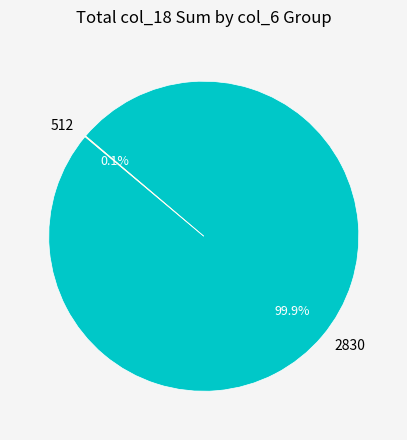

To the nearest percent, what is the difference between the largest and smallest slice percentages?

100%